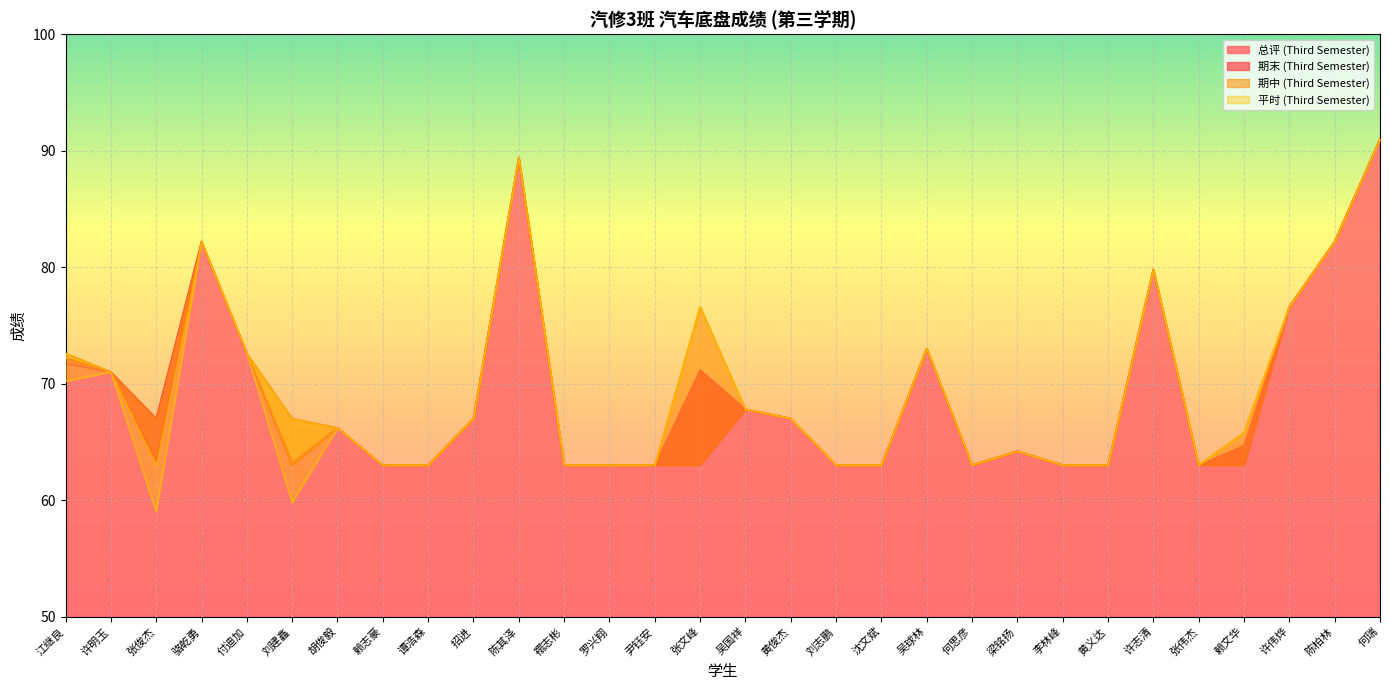

True or false: 期中 (Third Semester) has a value of 35.7 at 黄俊杰.

False